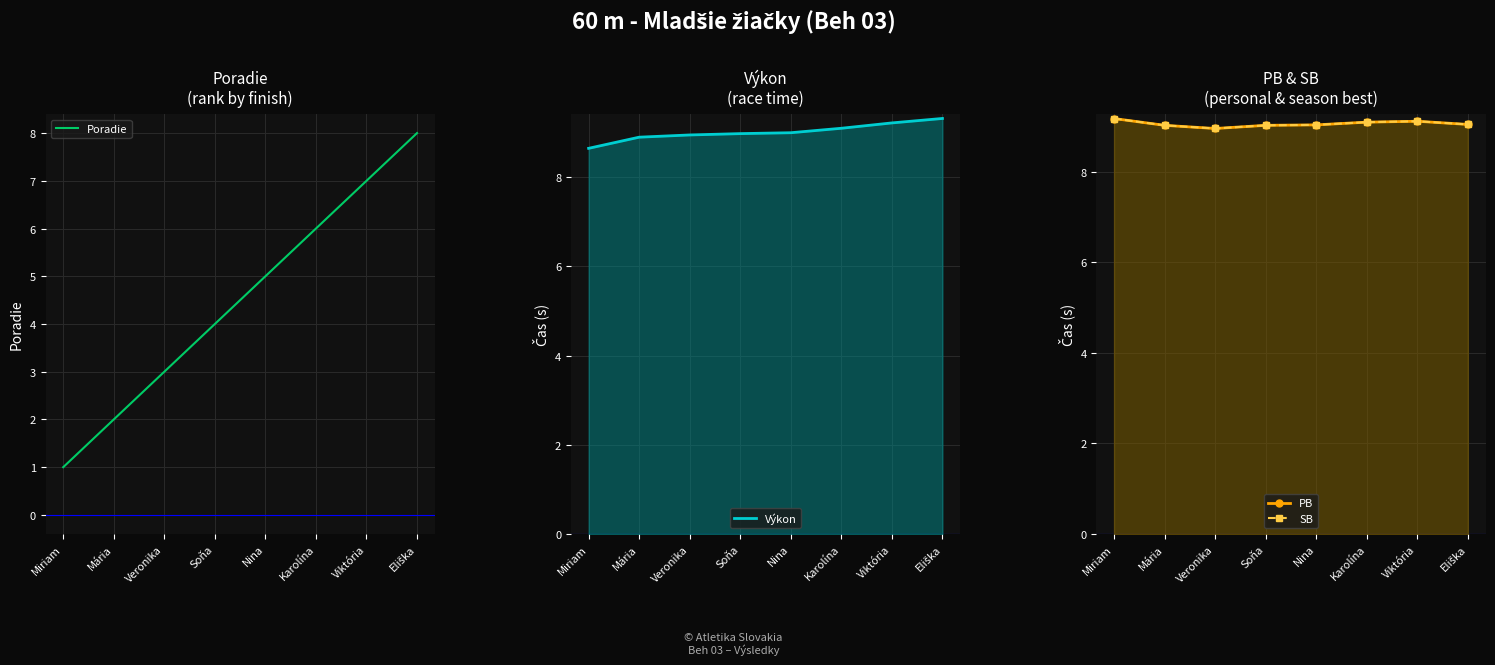

Is it true that SB equals 8.9 at Veronika?

True